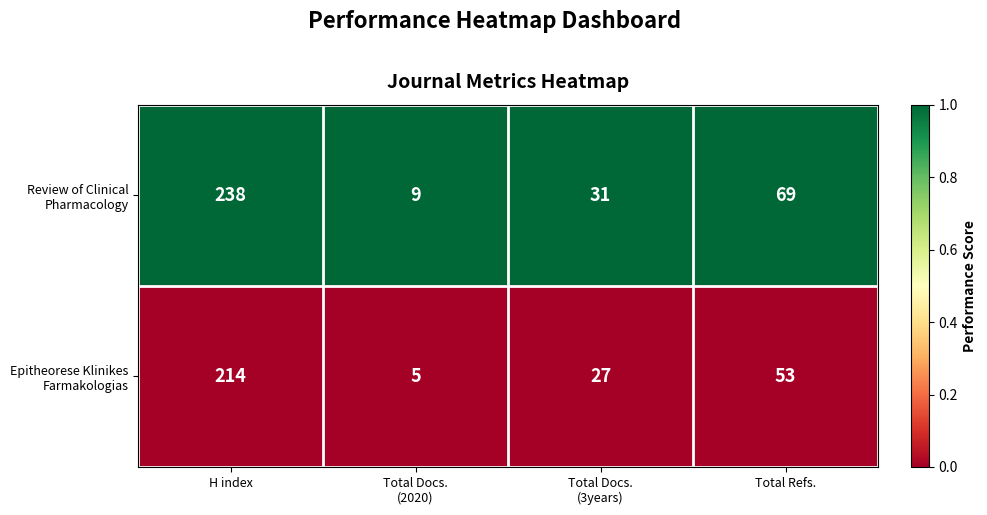

At which category is the sum across all series the highest?

H index